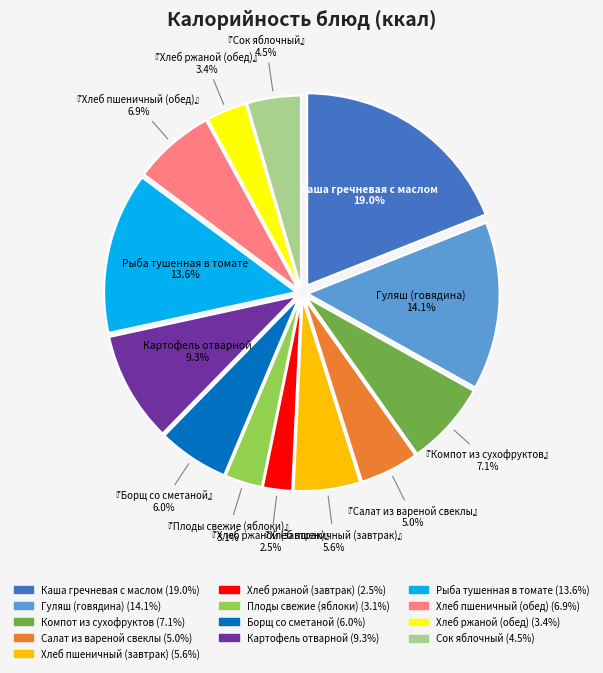

Count the number of slices in the pie.

13